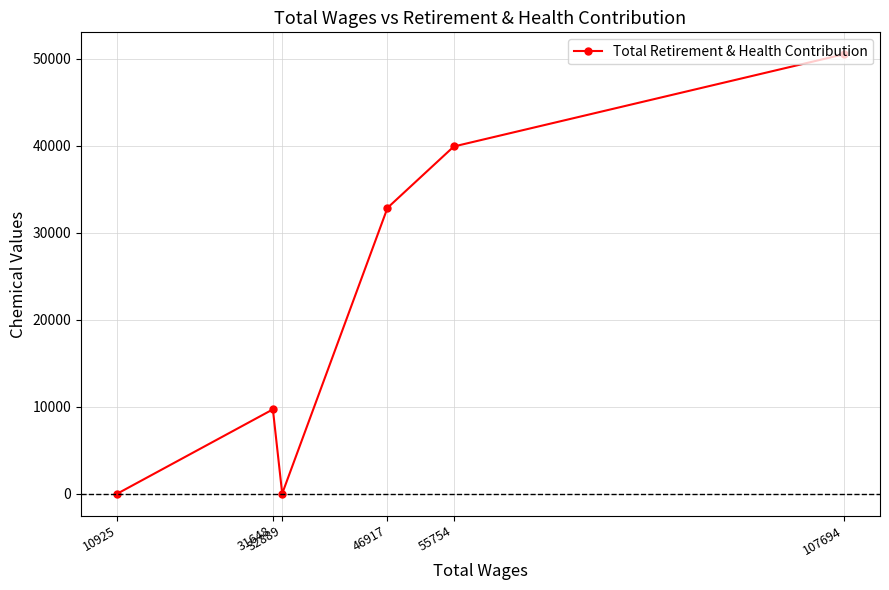

Reading right to left, list all the values displayed in this chart.

107694=50499	55754=39903	46917=32847	32889=0	31648=9684	10925=0